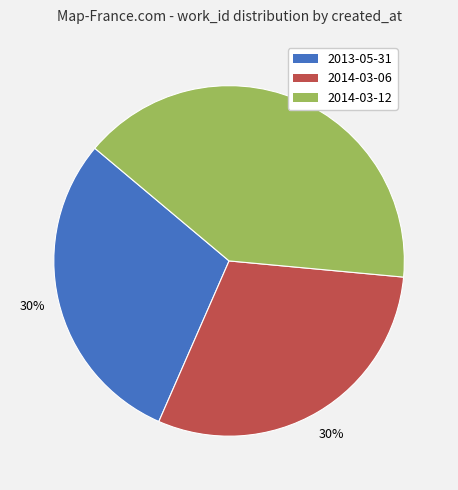

To the nearest percent, what is the combined percentage of 2013-05-31 and 2014-03-12?

70%